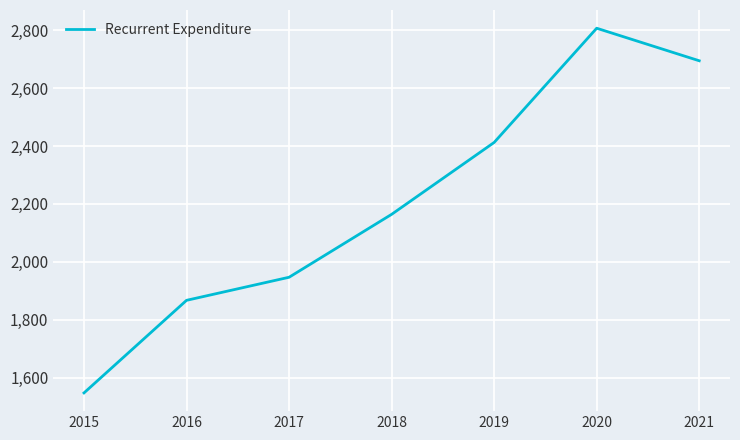

What is the difference between the maximum and minimum values?

1258516.0